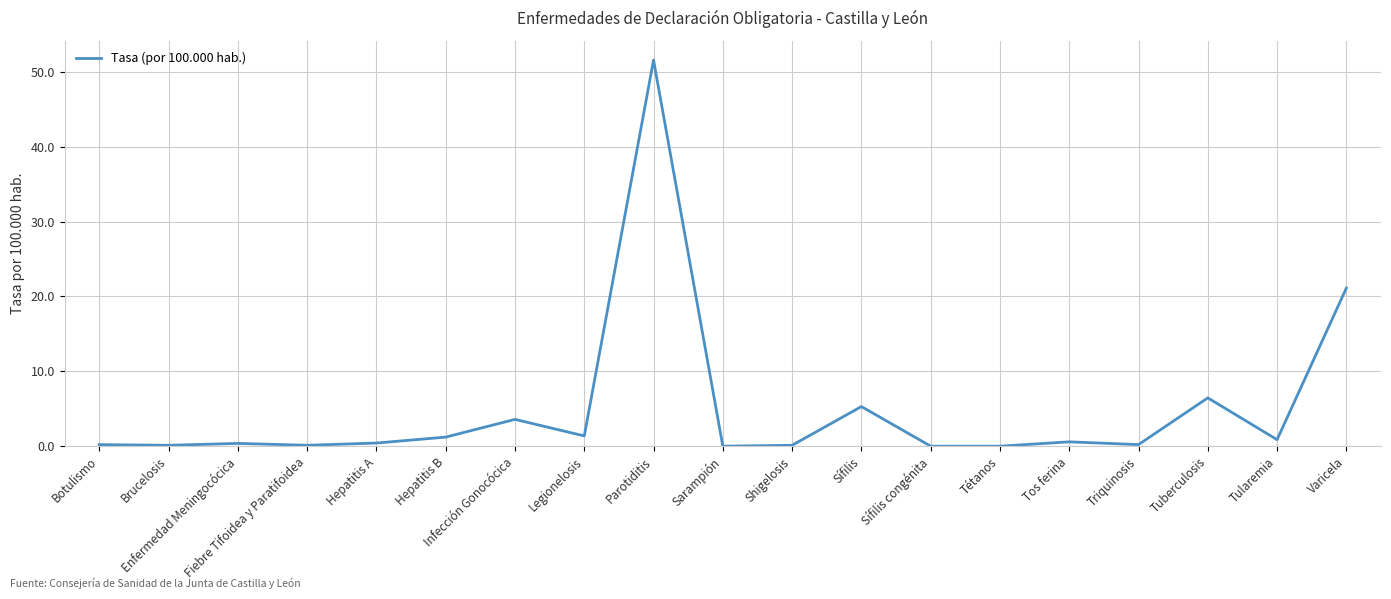

True or false: the data shows 1.2 at Hepatitis B.

True